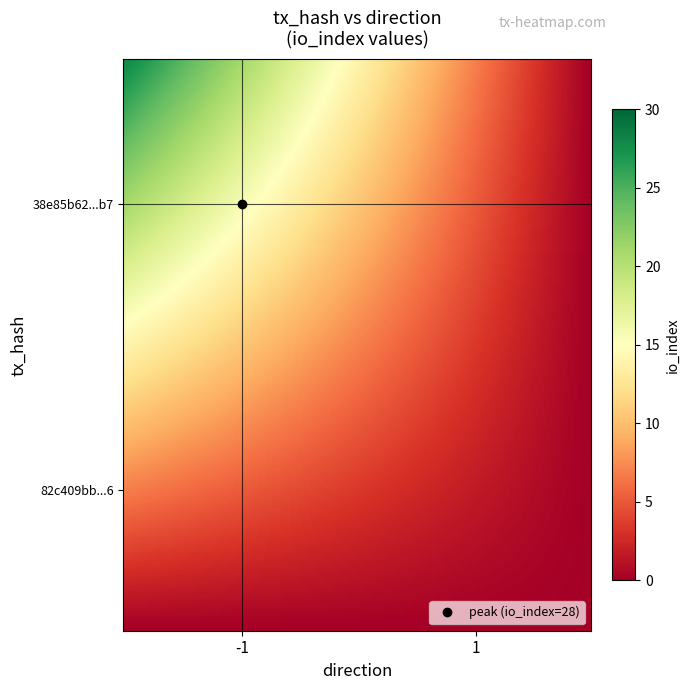

At which category is the sum across all series the highest?

-1